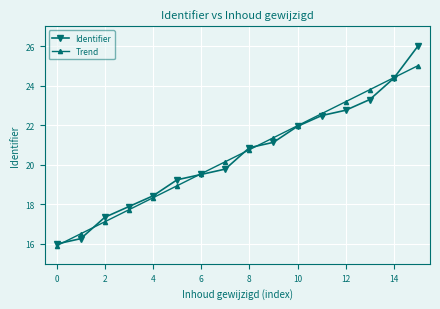

Count the number of categories in the chart.

16